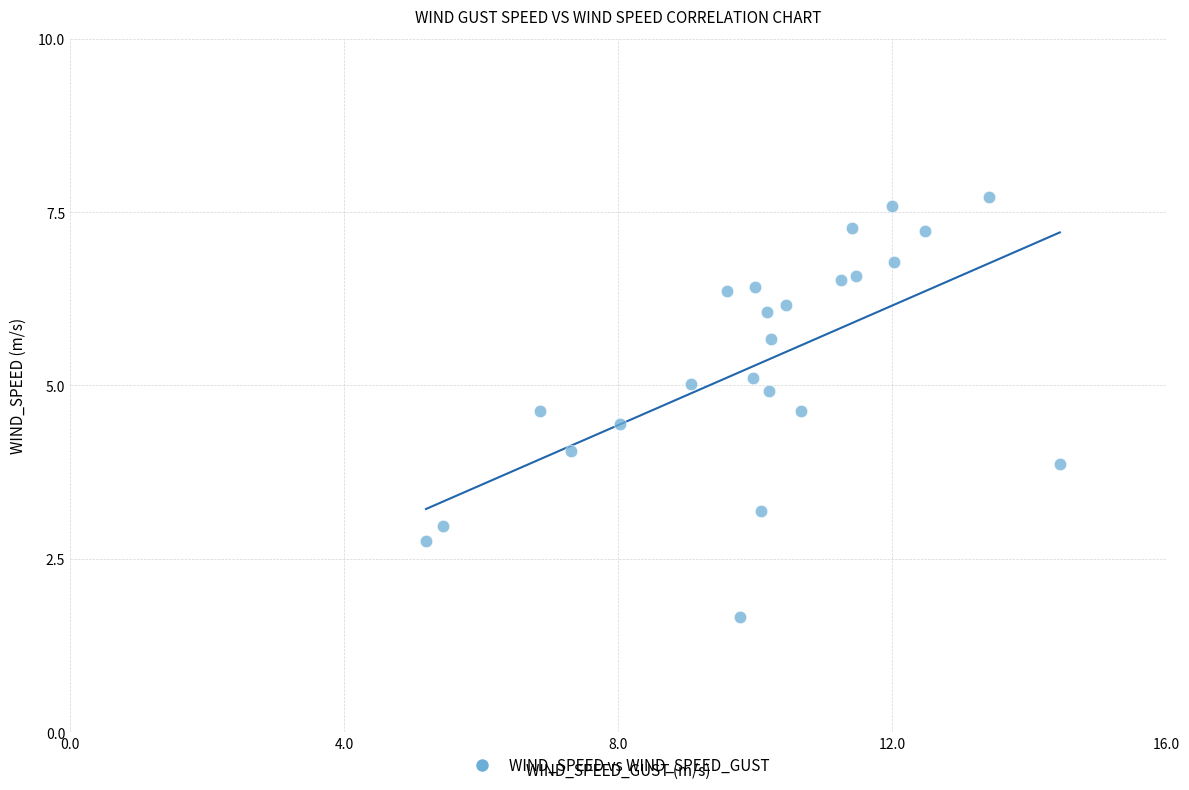

What is the range of Y values (max minus min)?

6.1